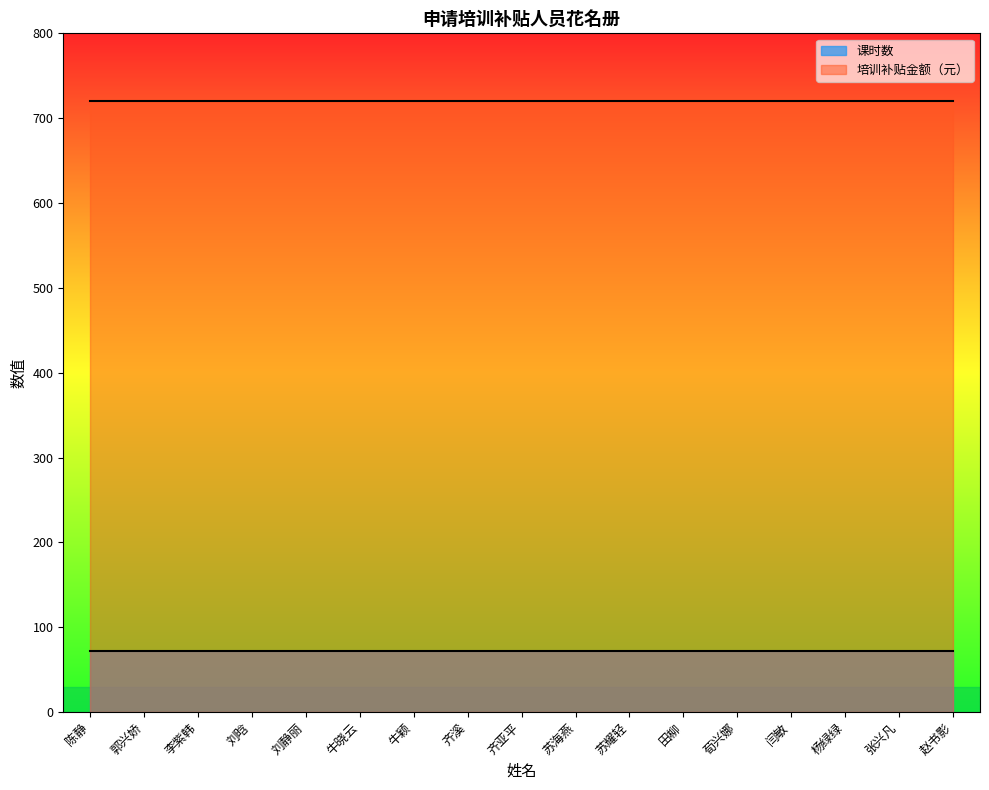

True or false: 培训补贴金额（元） and 课时数 cross at least once.

False